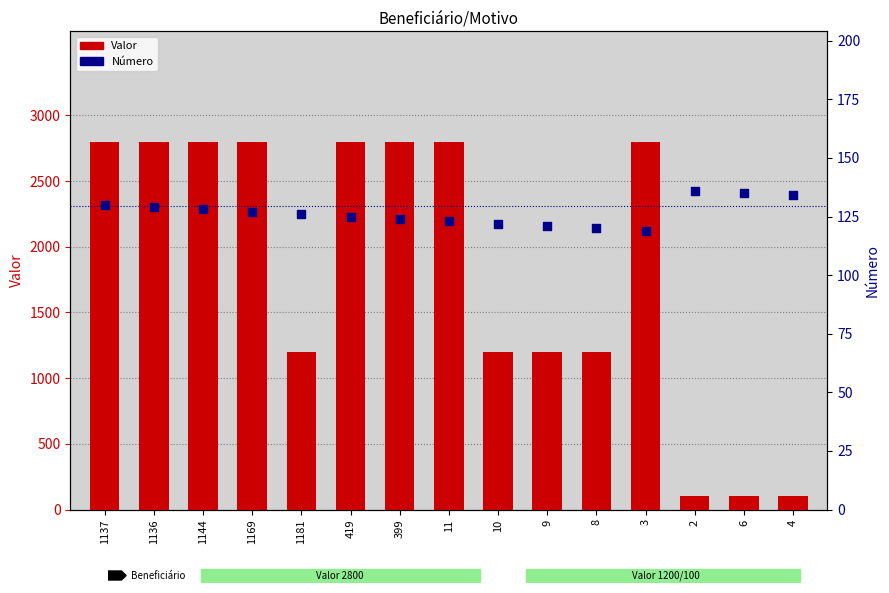

What is the total value across all series at 3?

2919